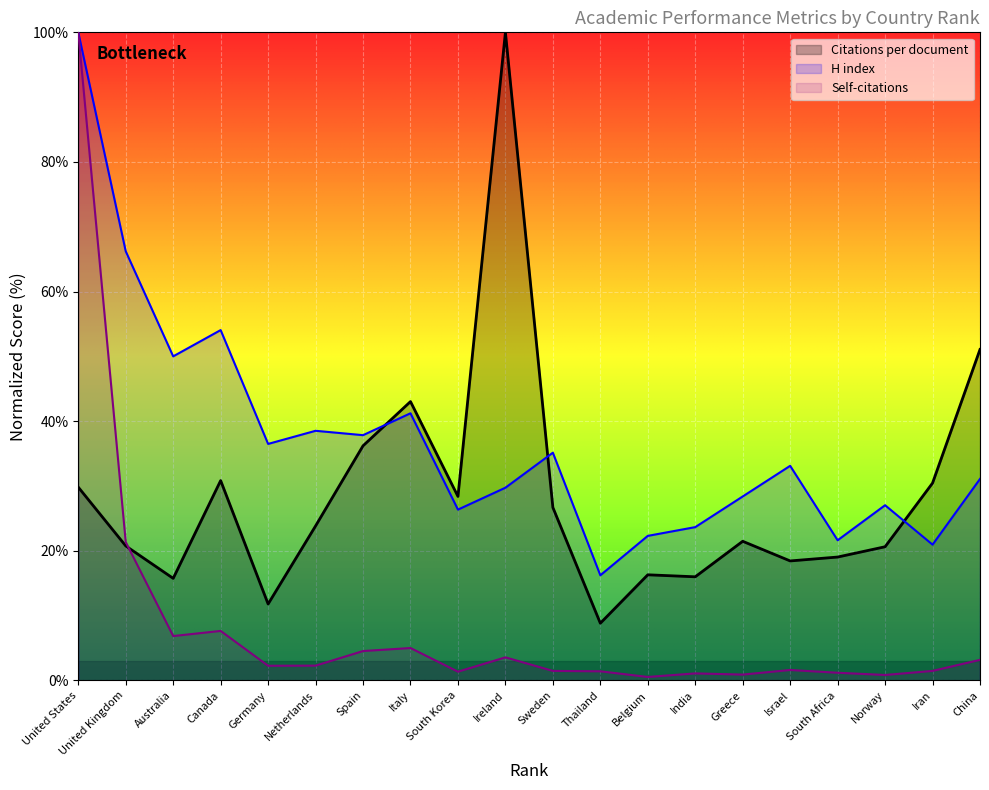

Which series has the widest spread of values?

Self-citations